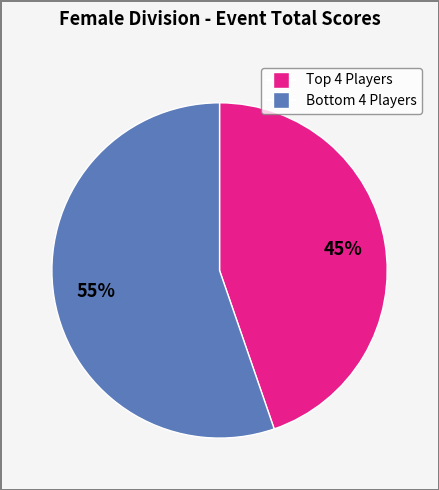

To the nearest percent, what is the average slice percentage?

50%